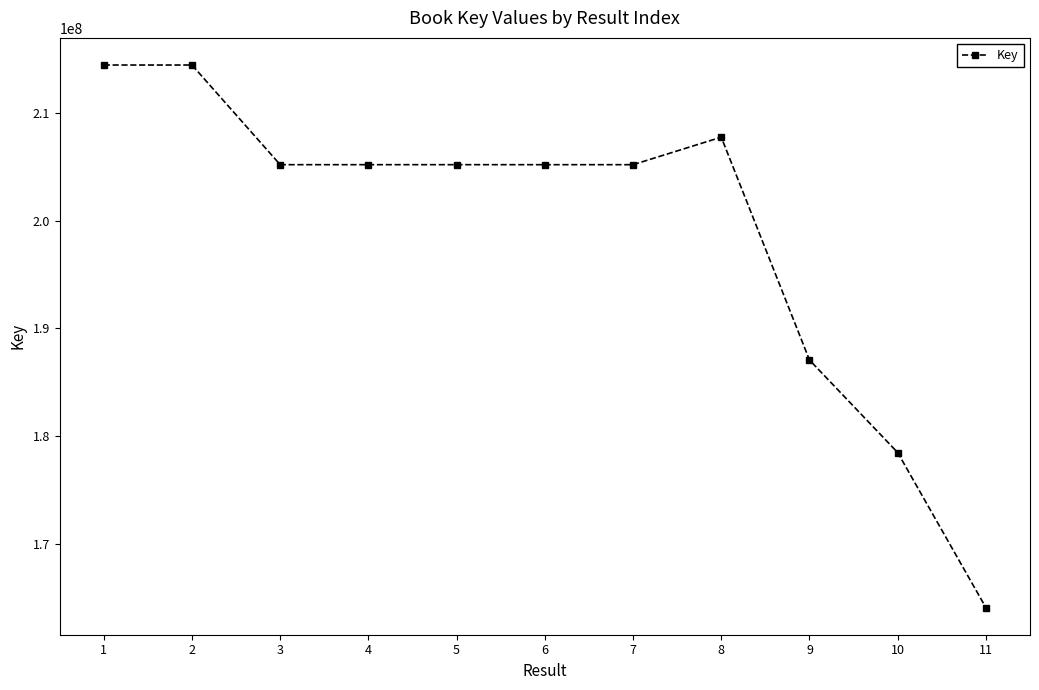

True or false: the data has more than 0 interior local peaks.

True